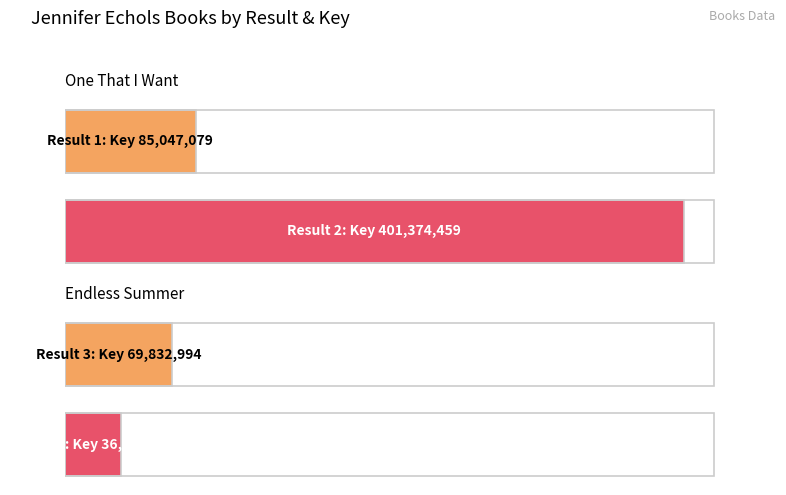

What is the change in value from 2 to 3?

-331541465